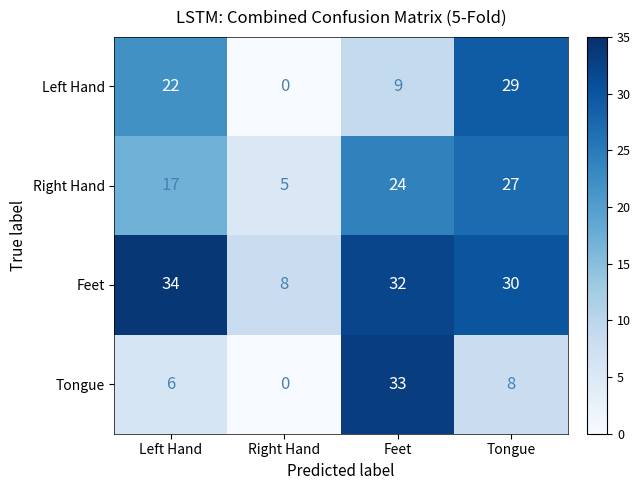

Between Left Hand and Right Hand, which series saw the biggest shift?

Feet